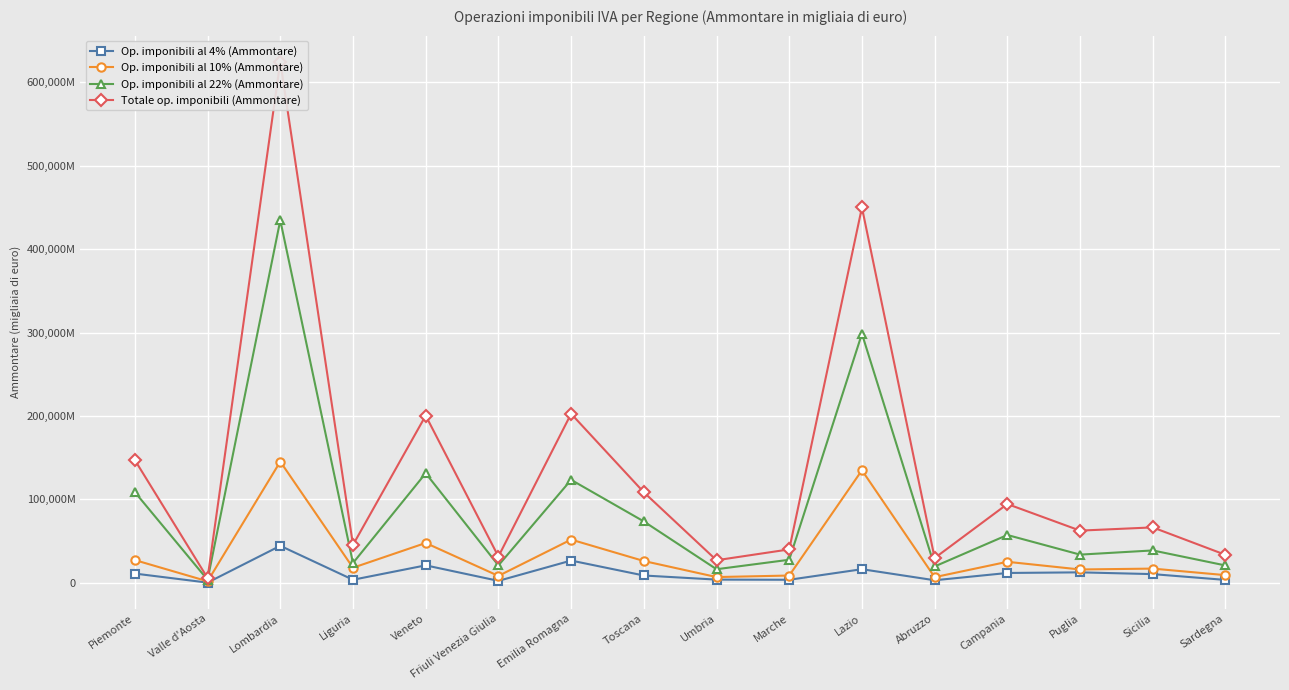

How many lines are shown in the chart?

4